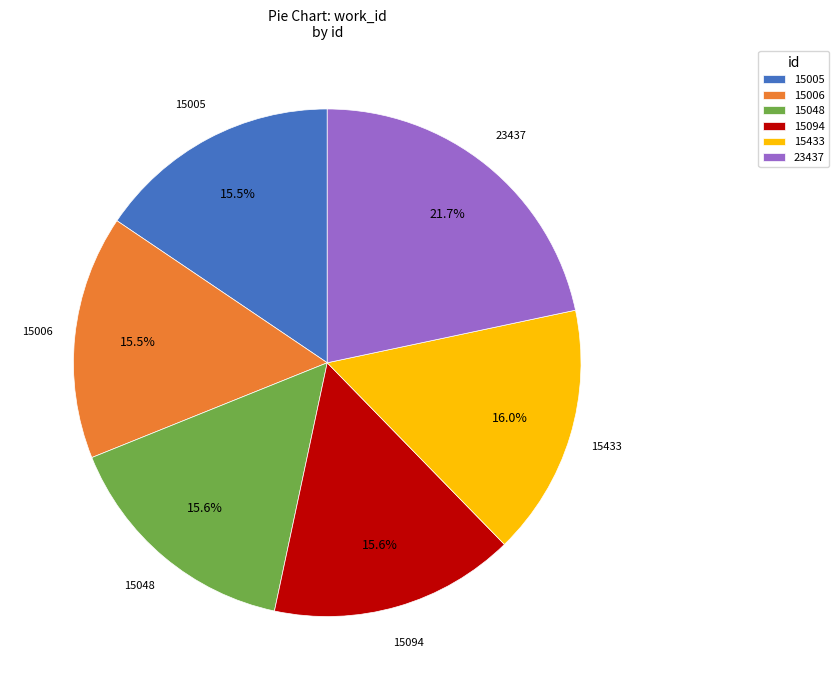

Does 15094 account for over 50% of the chart?

No